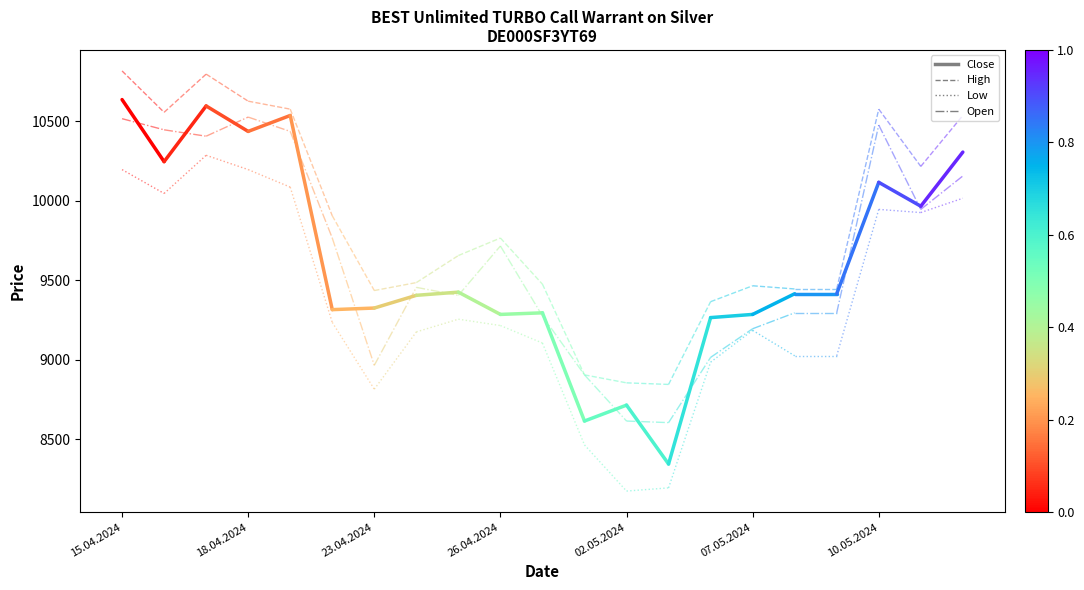

What is the value of the Low point at the 1st from the left?

10195